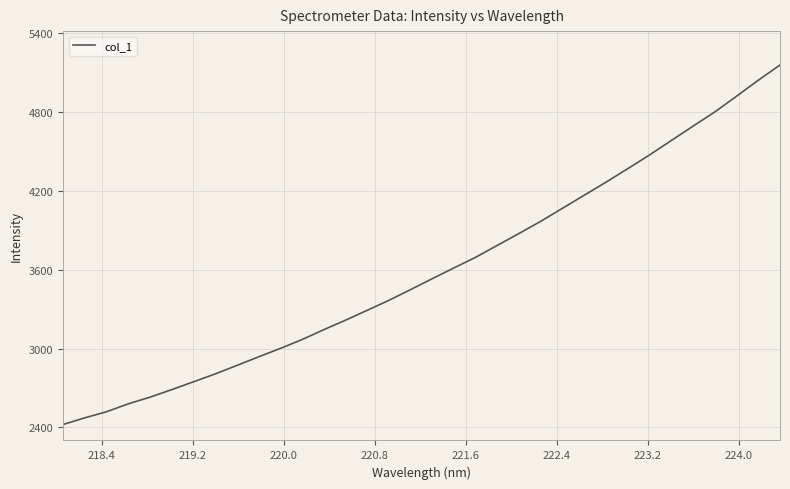

What is the smallest value displayed?

2421.8